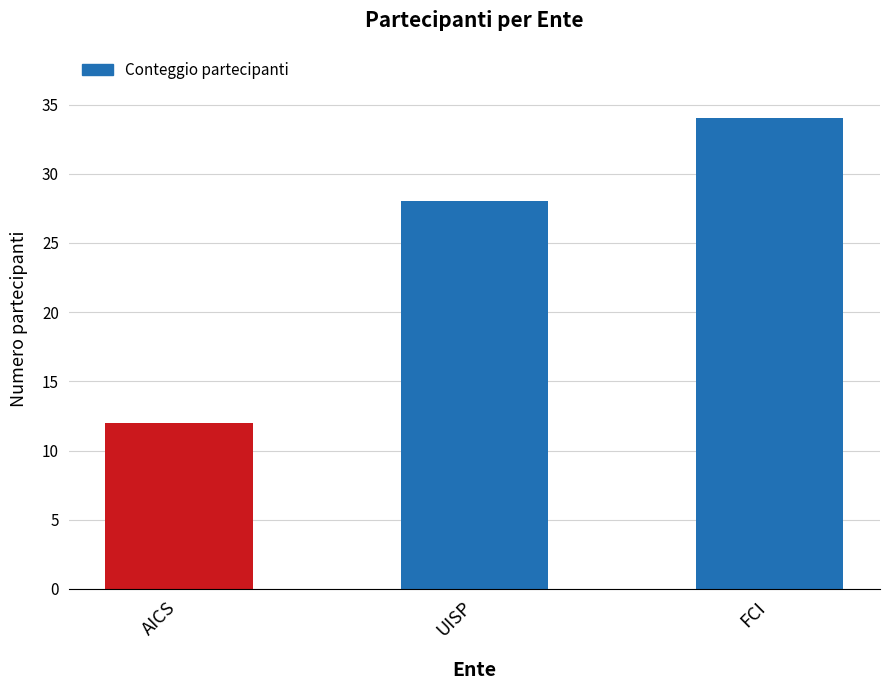

Between FCI and UISP, which is larger?

FCI